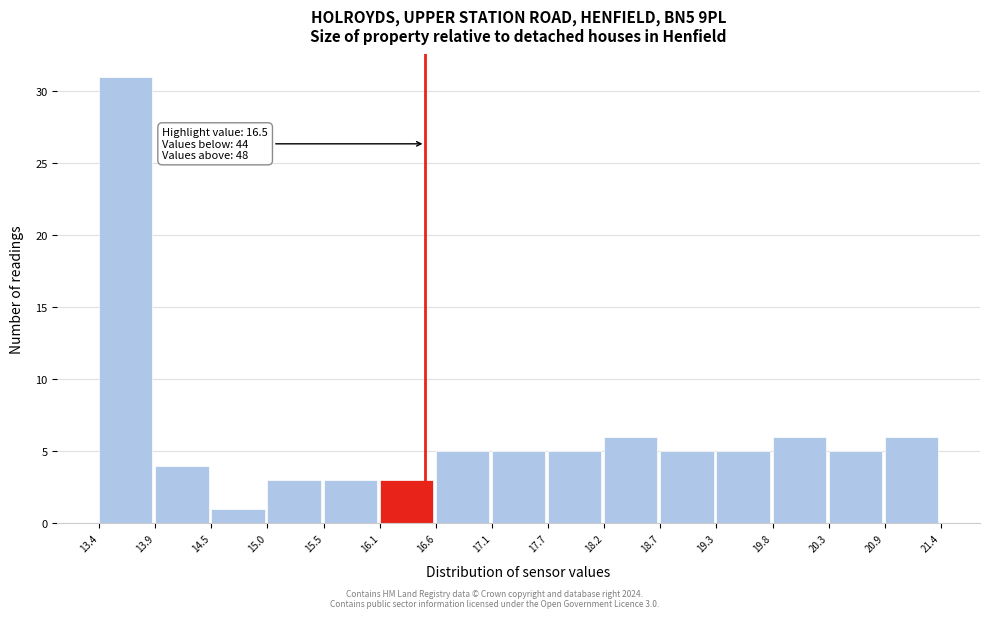

Over which range of the x-axis is the bar tallest?

13.4 to 13.9